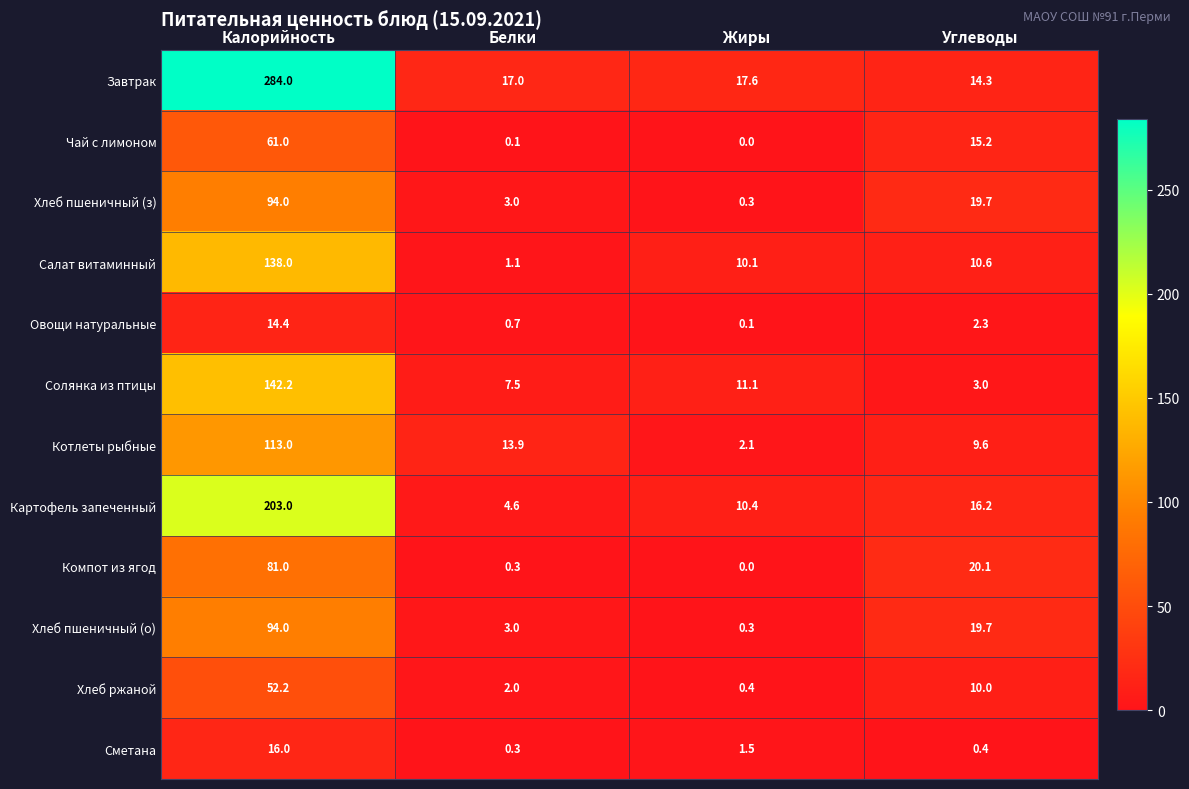

Is it true that Завтрак equals 284.0 at Калорийность?

True